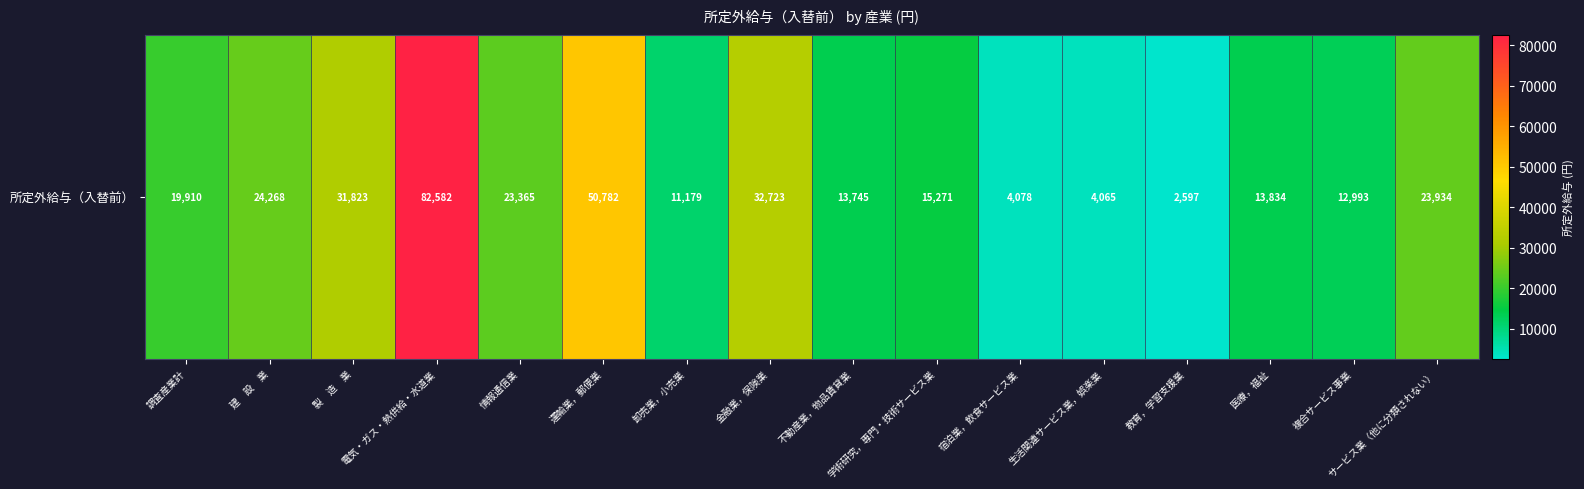

Where does the data first go above 19910?

建　設　業